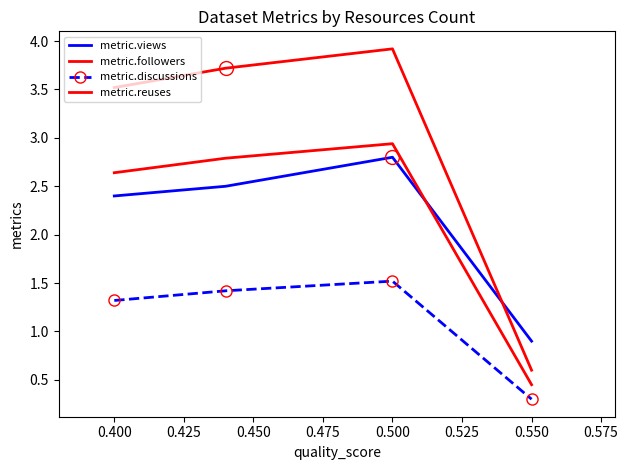

How many lines are shown in the chart?

4